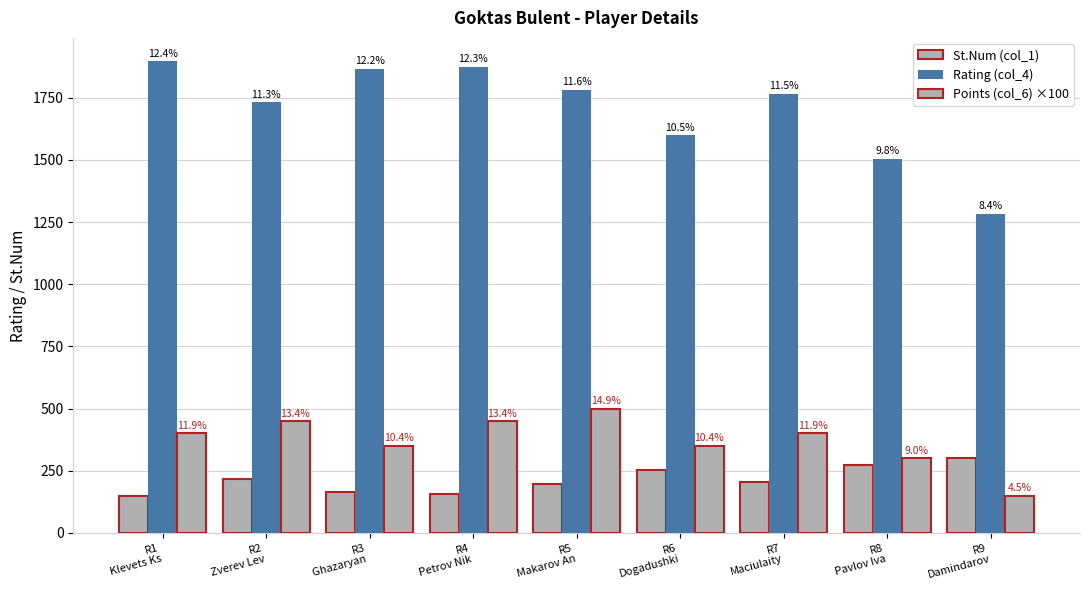

How many bars are there in each group?

3